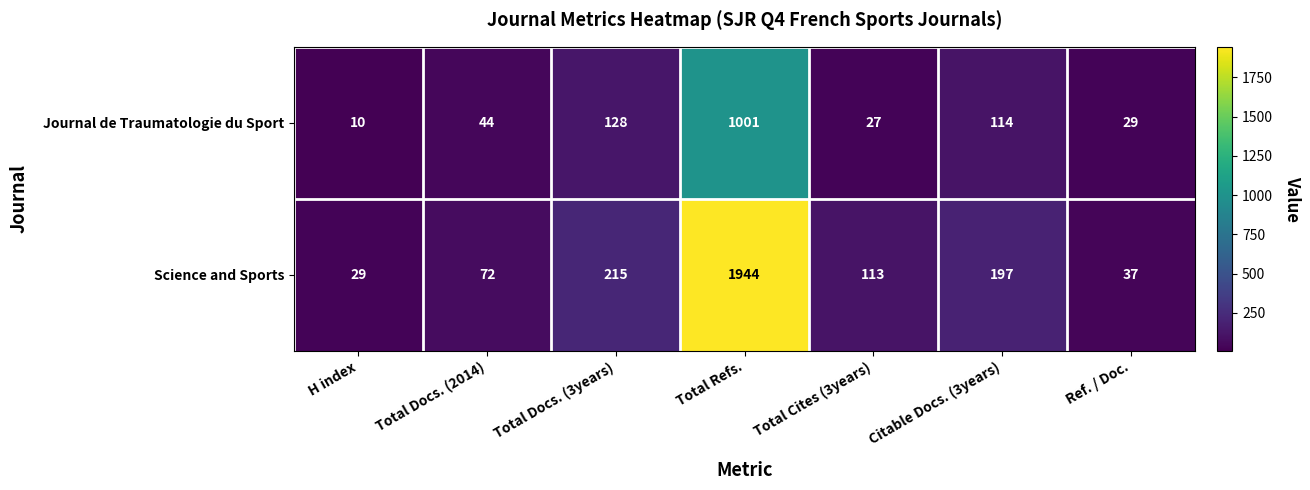

At which category is the sum across all series the highest?

Total Refs.